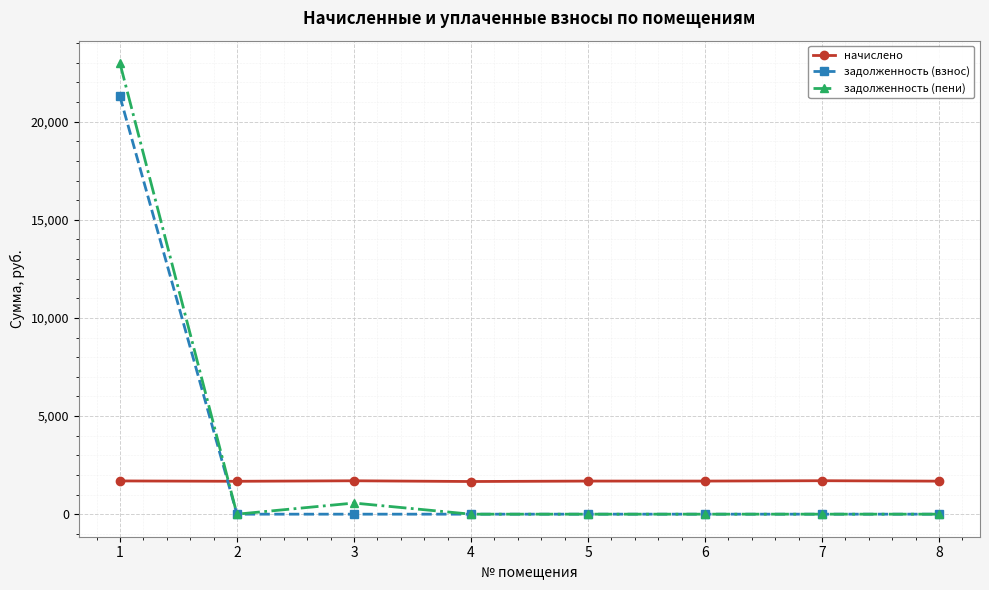

What is the sum of all задолженность (пени) values?

23543.3